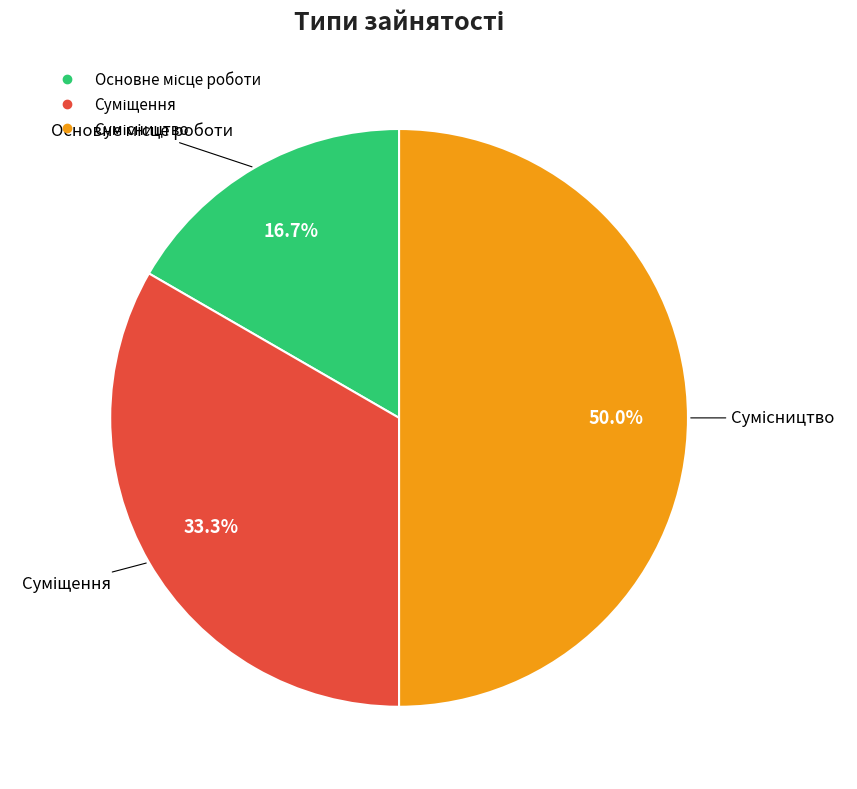

Rank the categories by value from lowest to highest.

Основне місце роботи, Суміщення, Сумісництво